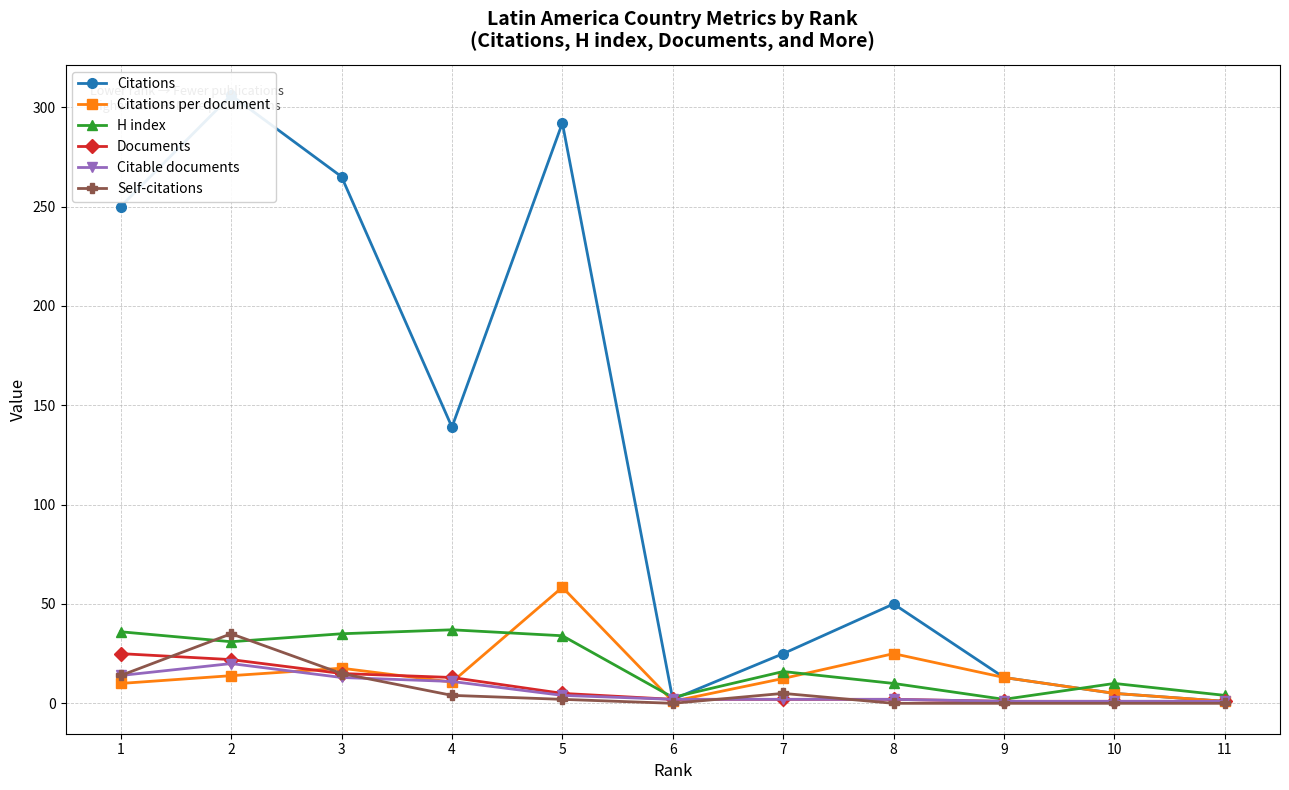

What is the maximum value for Self-citations?

35.0